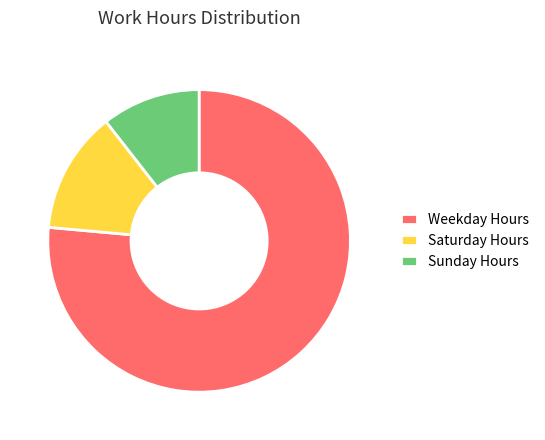

What is the smallest slice in the pie chart?

Sunday Hours